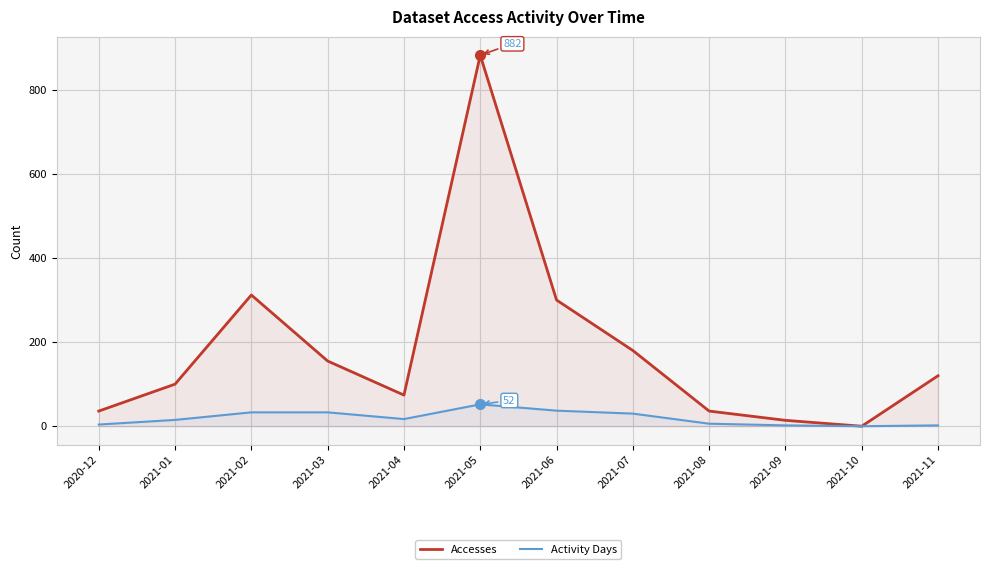

List the series in order of their peak value, highest first.

Accesses, Activity Days